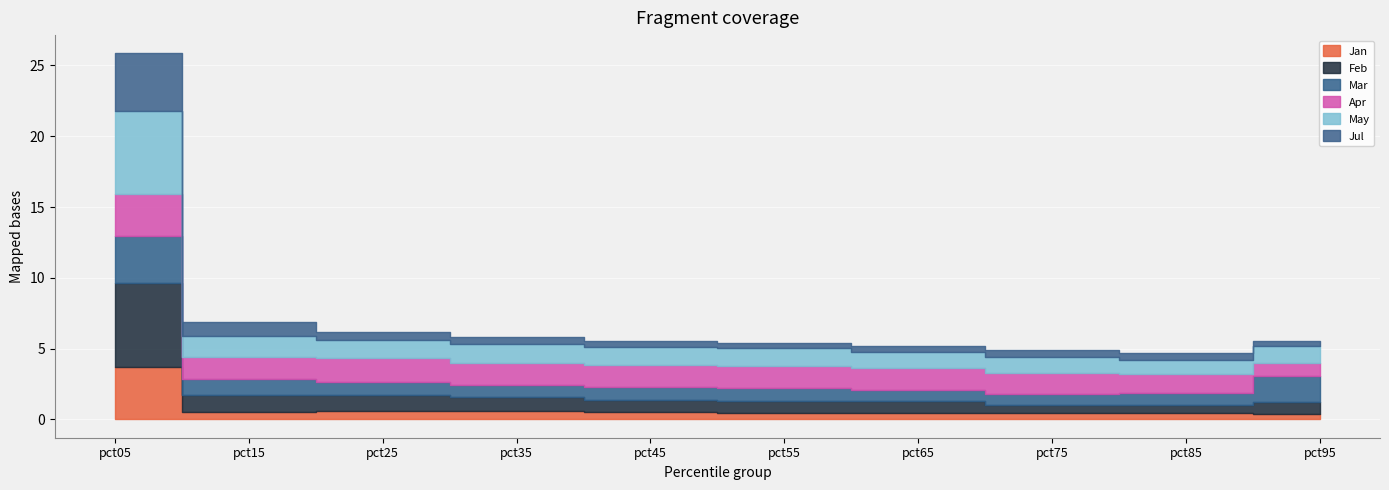

True or false: Jan and Mar intersect in this chart.

True